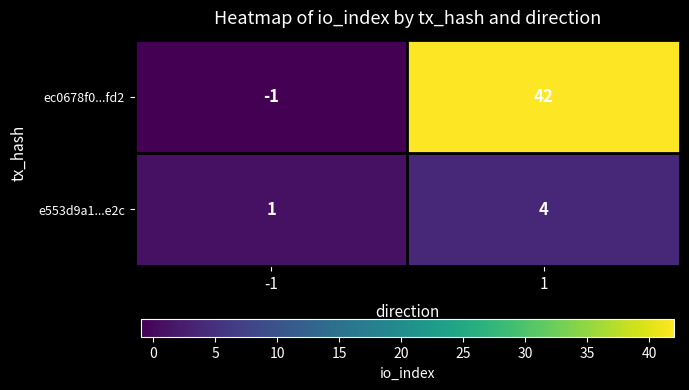

Which series has the widest spread of values?

ec0678f0...fd2